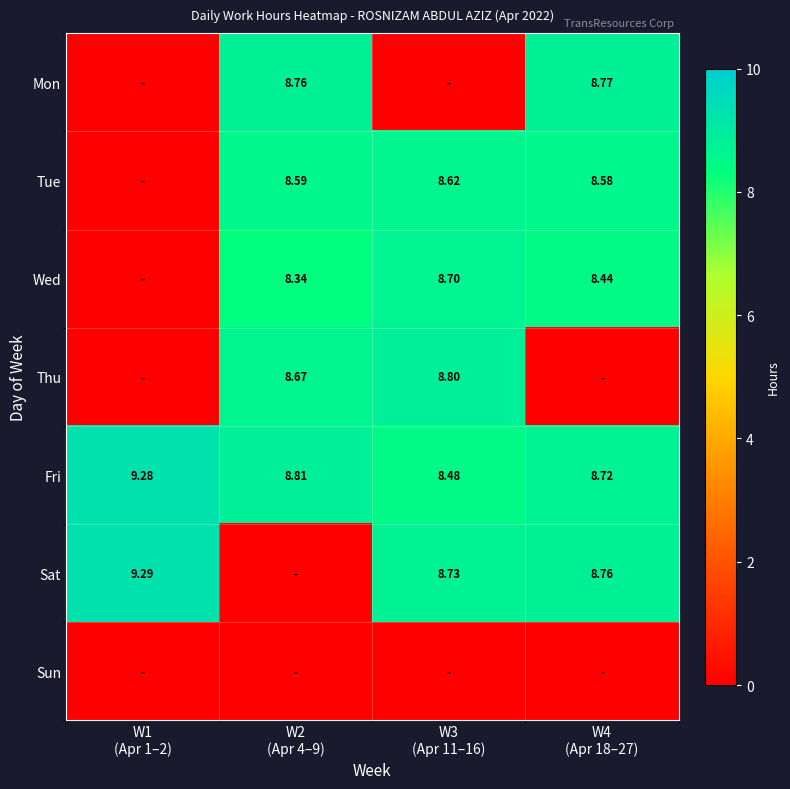

The value of Mon at W2 (Apr 4–9) is 13.4. True or false?

False